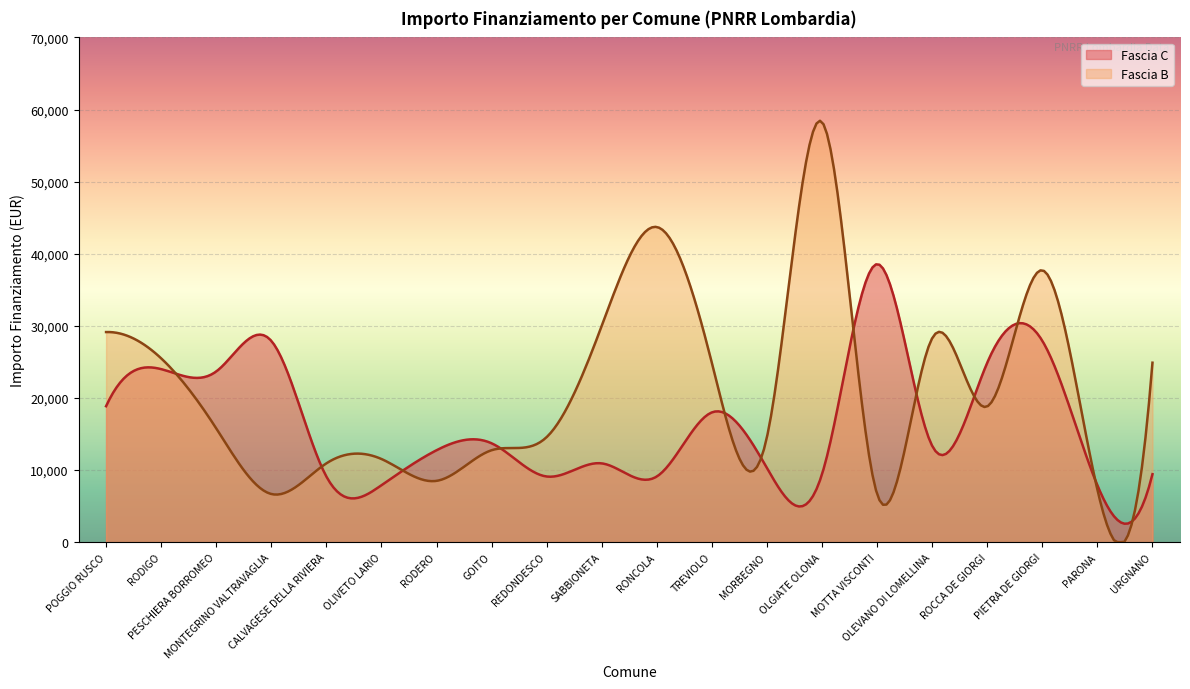

What is the minimum value shown in the chart?

0.0